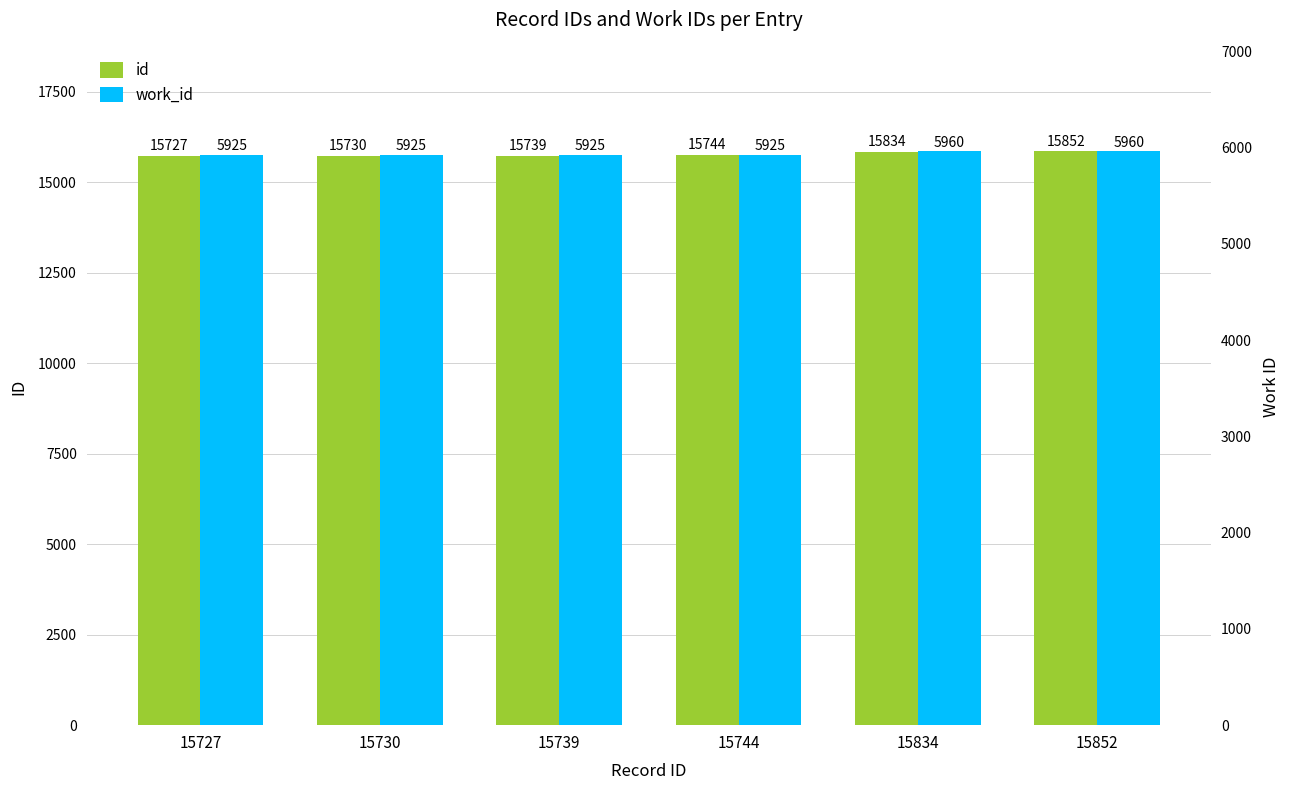

How many groups of bars are there?

6